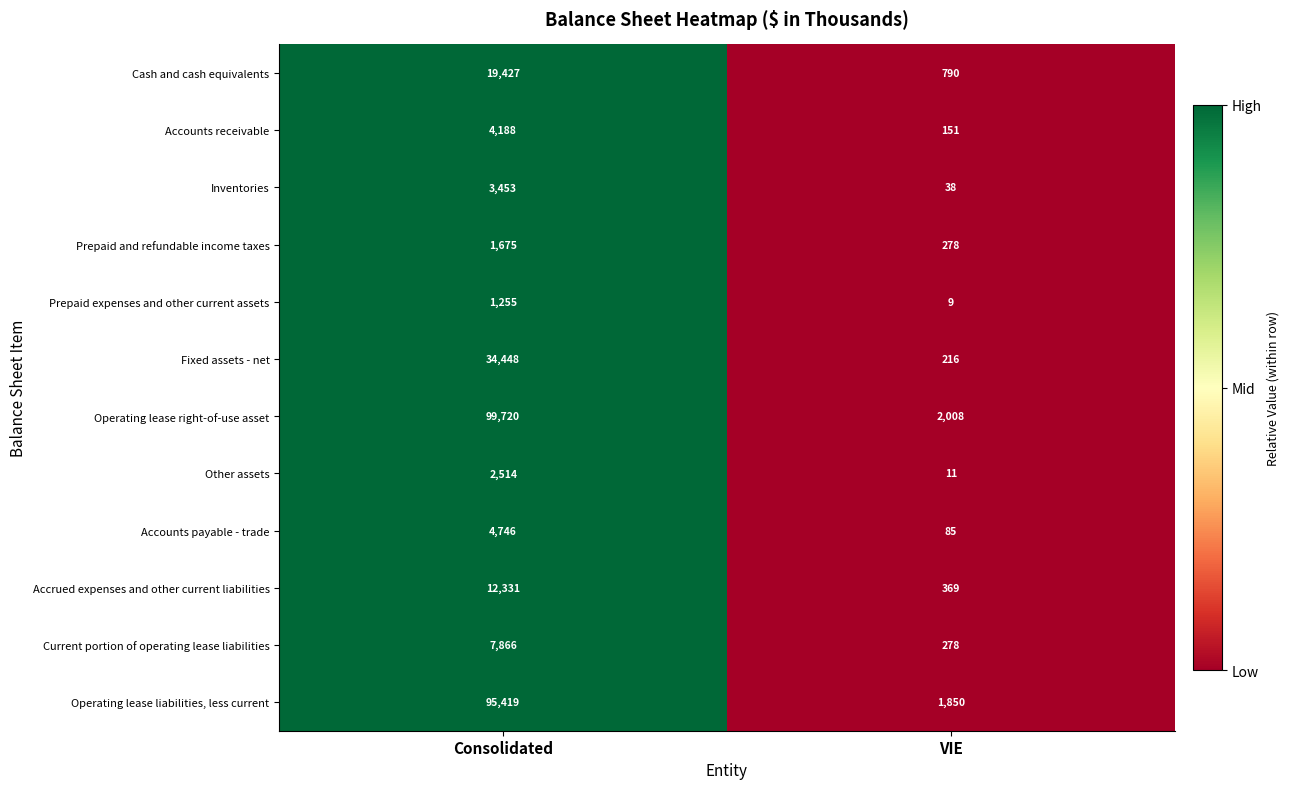

Is the value of Operating lease liabilities, less current at Consolidated greater than the value of Accounts receivable at Consolidated?

Yes